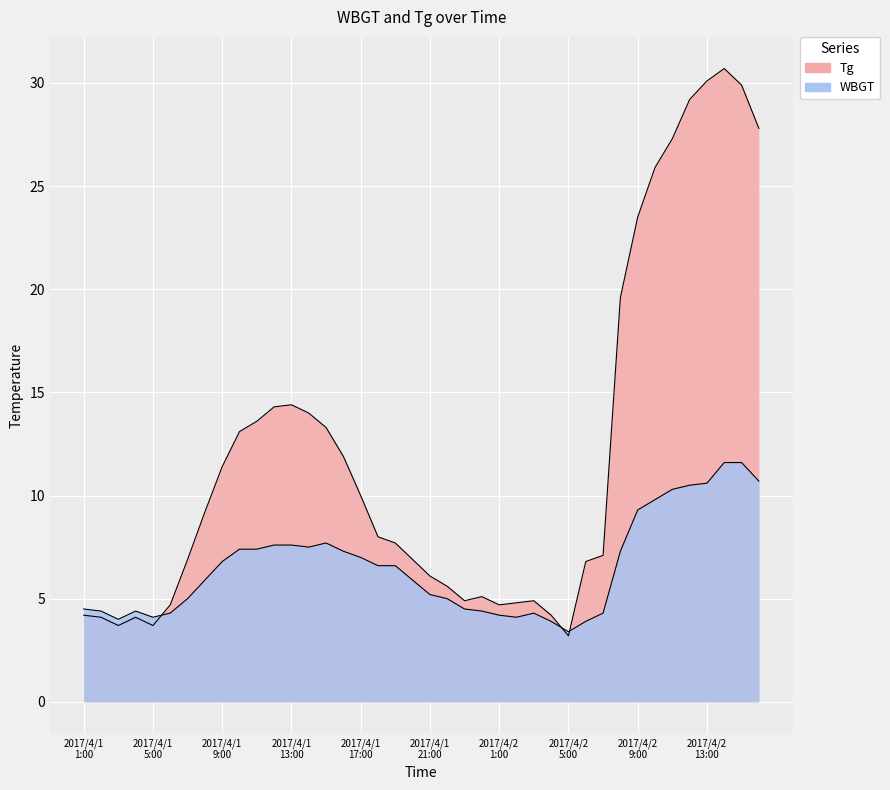

Which has a higher value, 2017/4/1 1:00 or 2017/4/1 18:00?

2017/4/1 18:00